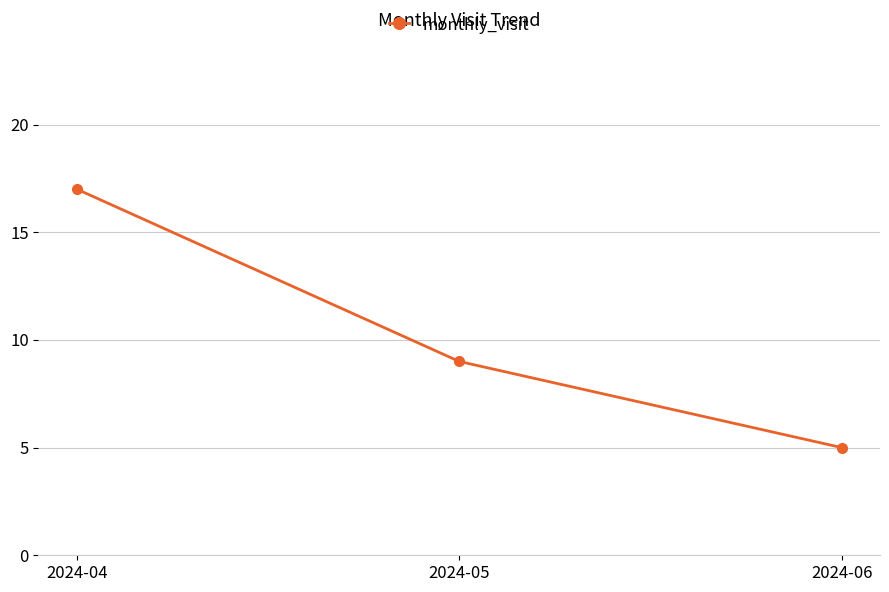

Reading right to left, list all the values displayed in this chart.

5	9	17